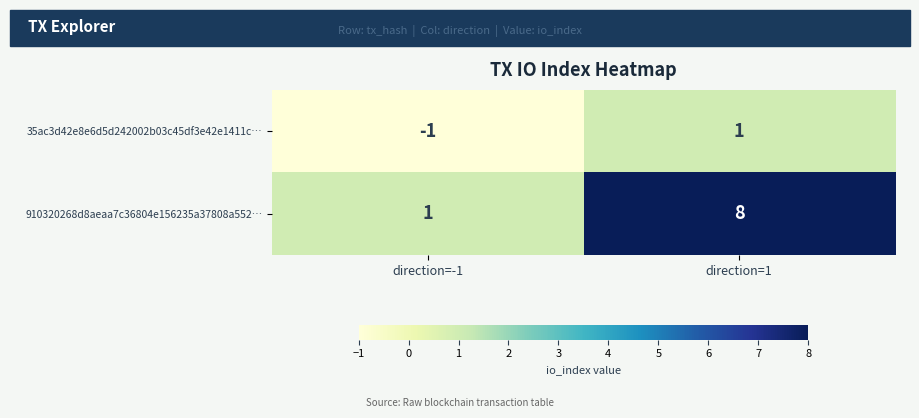

What is the maximum value for 910320268d8aeaa7c36804e156235a37808a552…?

8